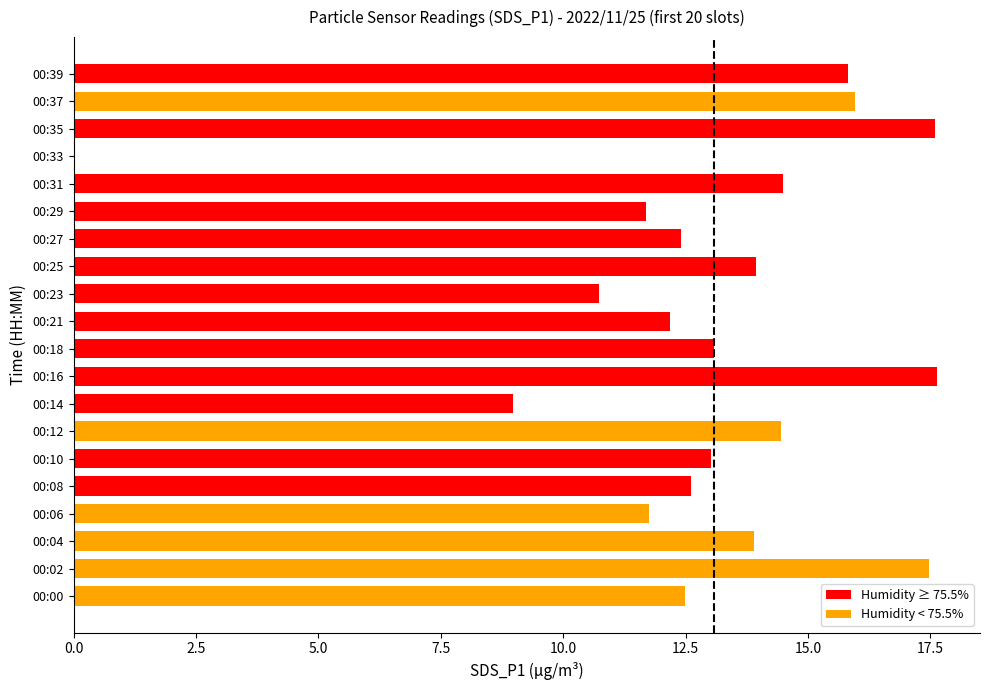

What is the average value?

13.0